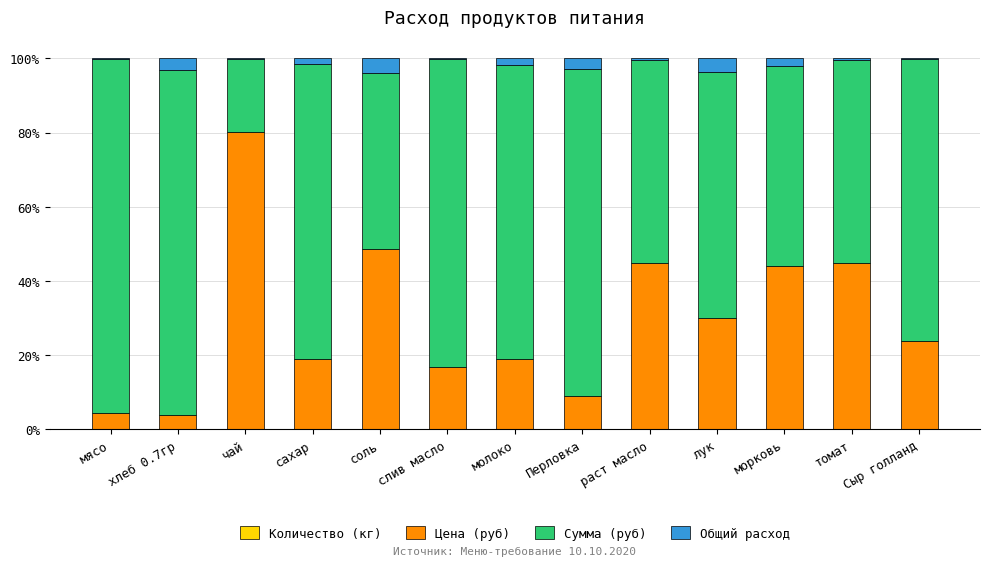

How many series are shown in this chart?

4